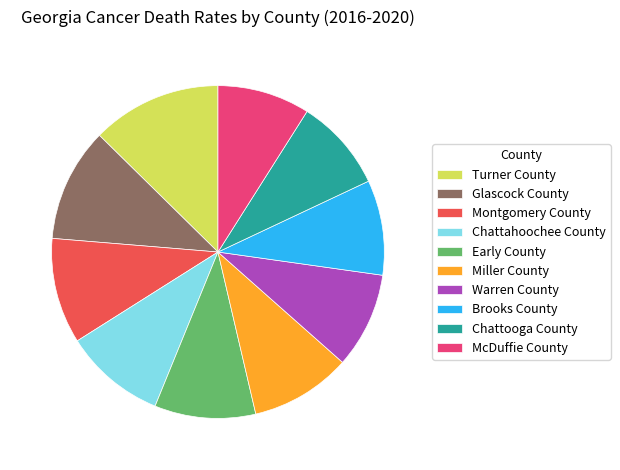

Combined, do Turner County and Miller County account for over 50%?

No